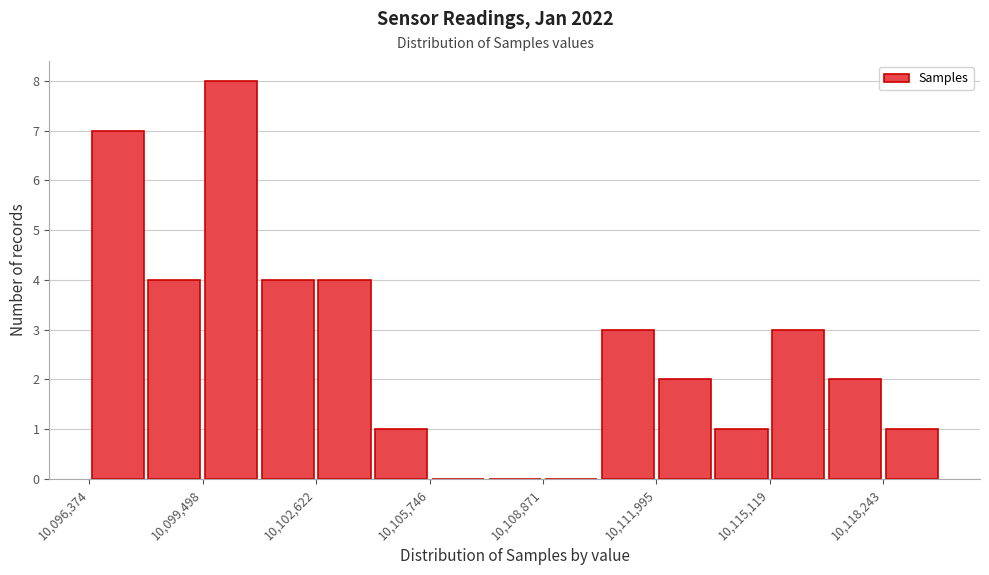

Around what value on the x-axis is the tallest bar? Give the approximate position of its centre, as read against the axis.

10100500